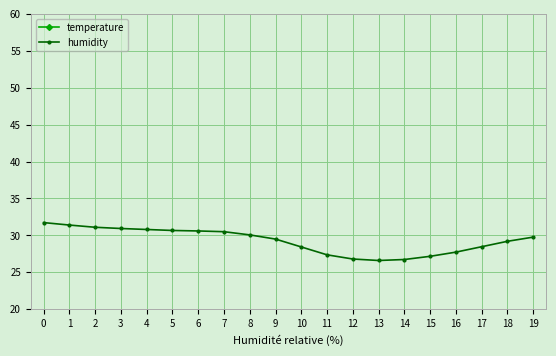

Reading right to left, list all the values displayed in this chart.

temperature: 11.2	11.8	12.4	13.2	13.9	14.3	14.5	14.2	13.8	12.5	11.0	10.2	9.5	9.2	9.4	9.6	9.8	10.0	10.3	10.6
humidity: 29.8	29.2	28.5	27.7	27.2	26.7	26.6	26.8	27.4	28.4	29.5	30.1	30.5	30.6	30.7	30.8	30.9	31.1	31.4	31.7